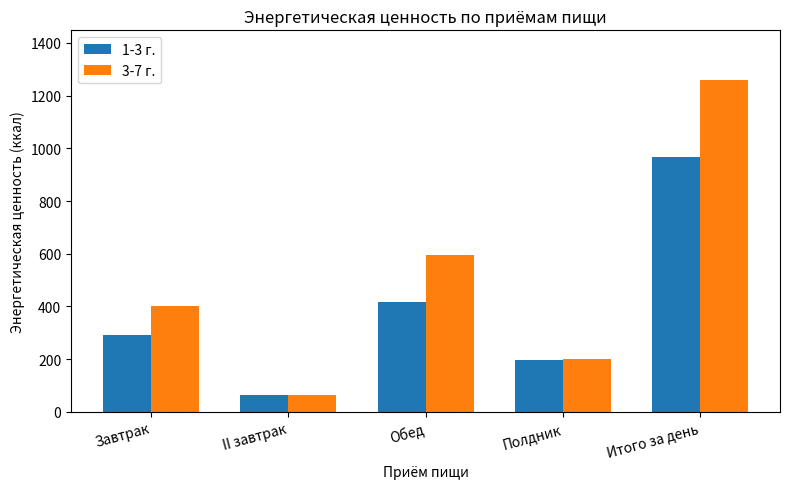

Rank the series by their average value, from lowest to highest.

1-3 г., 3-7 г.